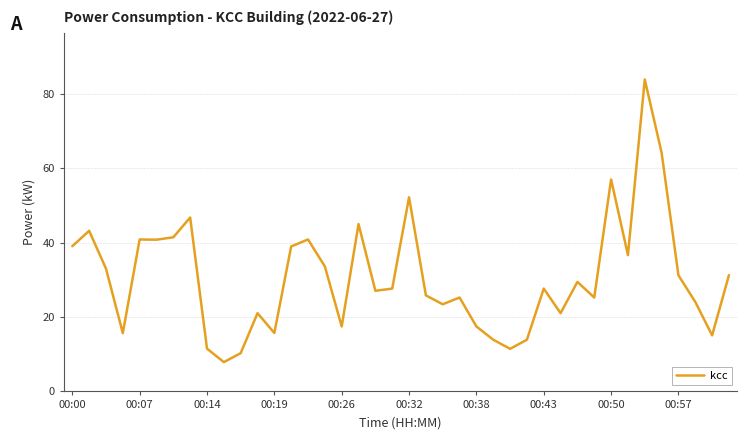

What is the minimum value shown in the chart?

7.8